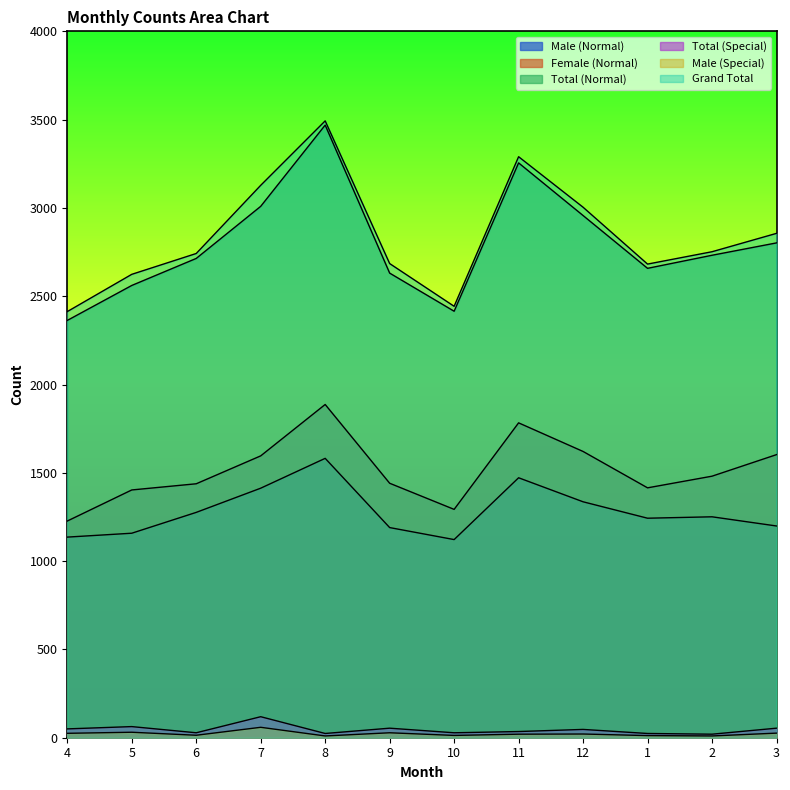

At how many categories does at least one series exceed 1868?

12